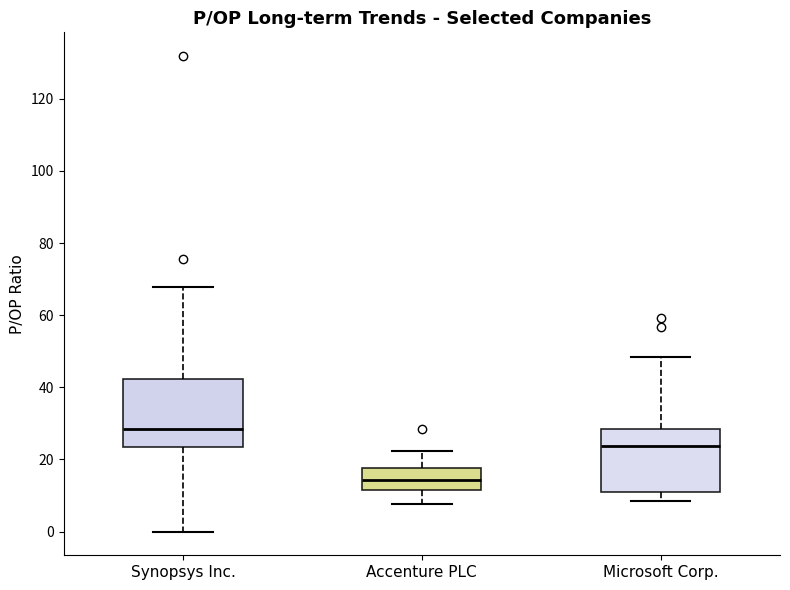

Reading left to right, read every box against the y-axis: the position of its median line, the range the box covers, and the ends of its whiskers. The values are not printed on the chart, so give them approximately, as read against the axis.

Synopsys Inc.: median 28, box 24 to 42, whiskers 0 to 68
Accenture PLC: median 14, box 12 to 18, whiskers 8 to 22
Microsoft Corp.: median 24, box 10 to 28, whiskers 8 to 48